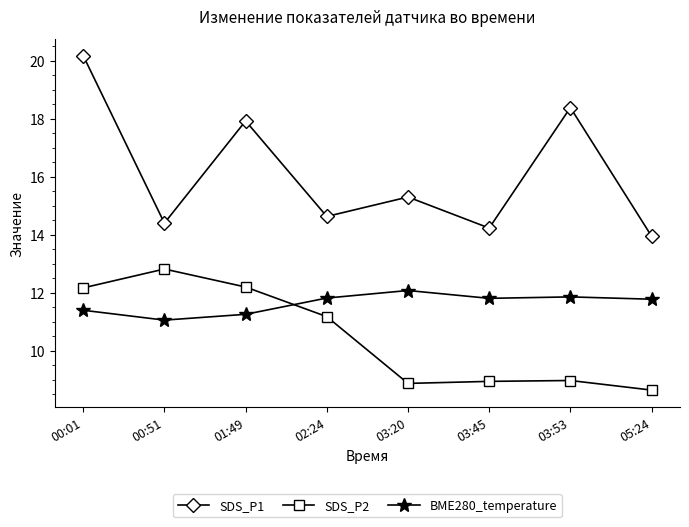

True or false: SDS_P1 and SDS_P2 intersect in this chart.

False